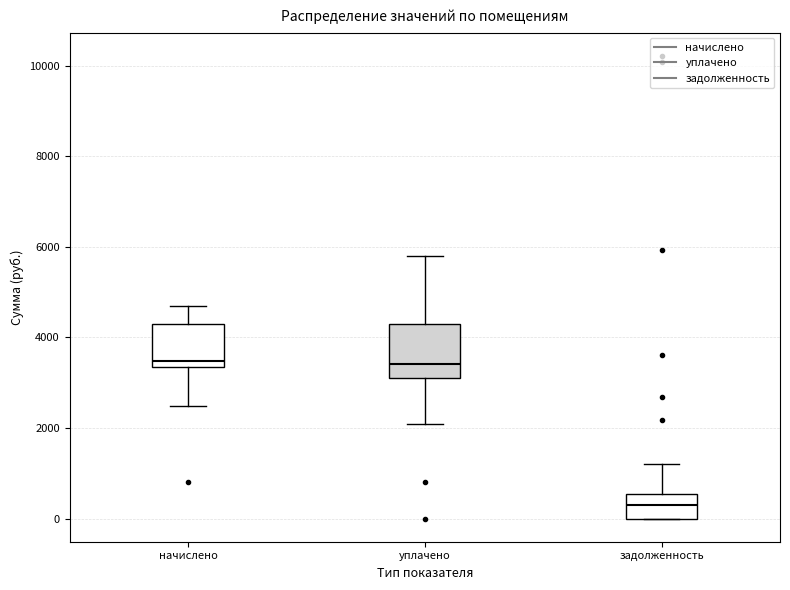

Which box is the tallest, from its lower edge to its upper edge?

уплачено